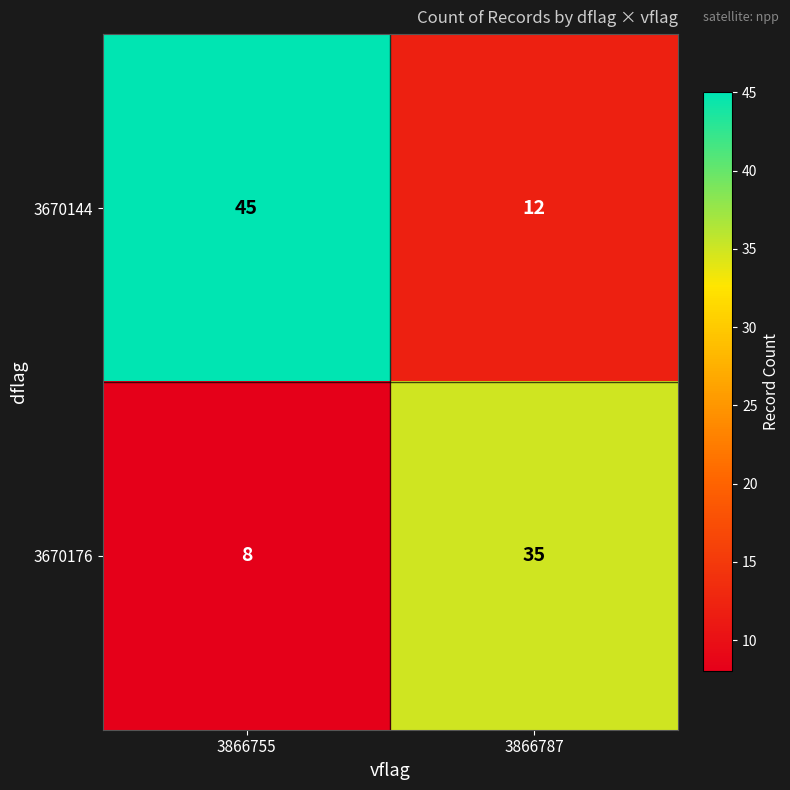

Reading left to right, transcribe all the data shown in this chart.

3670144: 3866755=45	3866787=12
3670176: 3866755=8	3866787=35